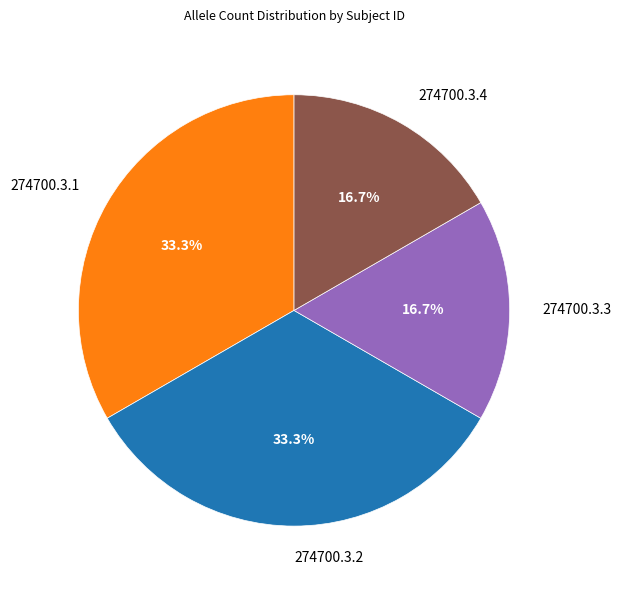

To the nearest percent, what portion does 274700.3.2 represent?

33%